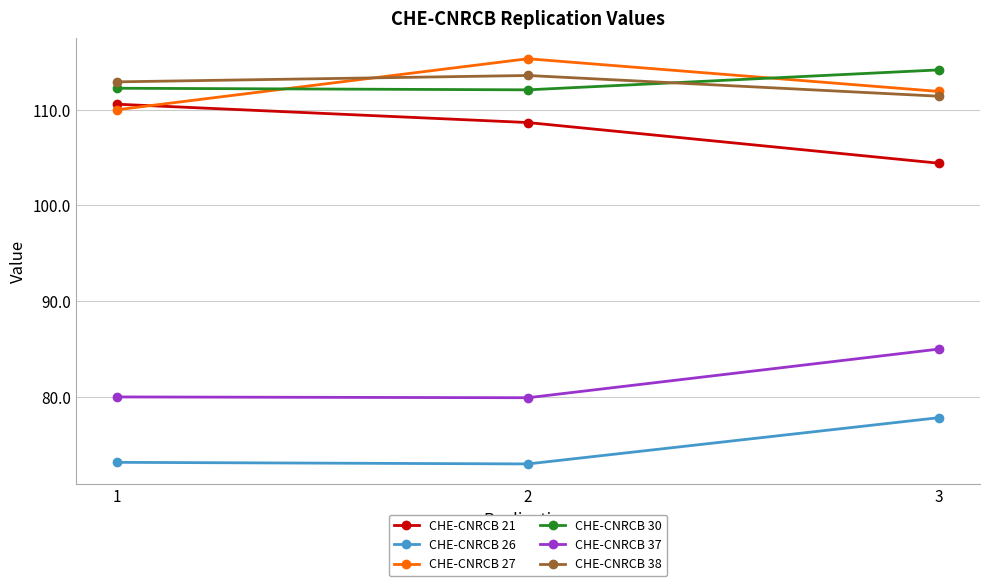

Is it true that CHE-CNRCB 21 equals 104.4 at 3?

True